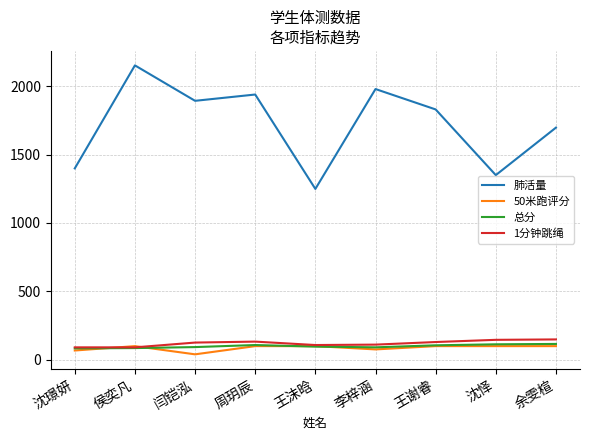

The 50米跑评分 series shows 68.0 at 沈璟妍. True or false?

True